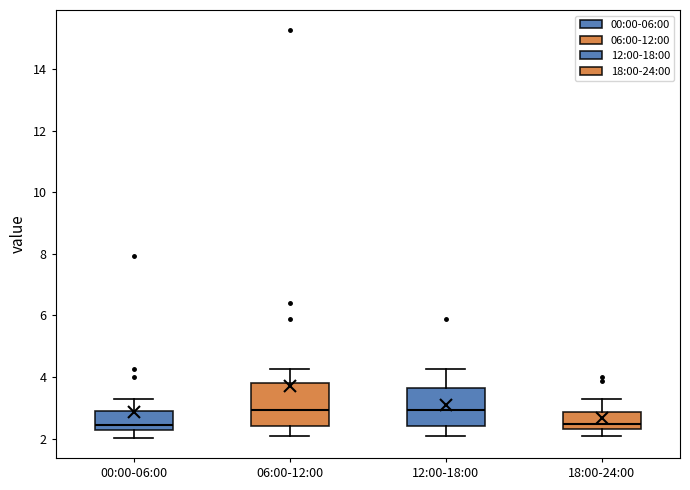

Reading left to right, transcribe this box plot: for each box, give where its median line is, the range the box spans, and where its two whiskers end, as read against the y-axis. The values are not printed on the chart, so give them approximately, as read against the axis.

00:00-06:00: median 2.4, box 2.2 to 3.0, whiskers 2.0 to 3.4
06:00-12:00: median 3.0, box 2.4 to 3.8, whiskers 2.0 to 4.2
12:00-18:00: median 3.0, box 2.4 to 3.6, whiskers 2.0 to 4.2
18:00-24:00: median 2.4 (just above the box's lower edge), box 2.4 to 2.8, whiskers 2.0 to 3.4